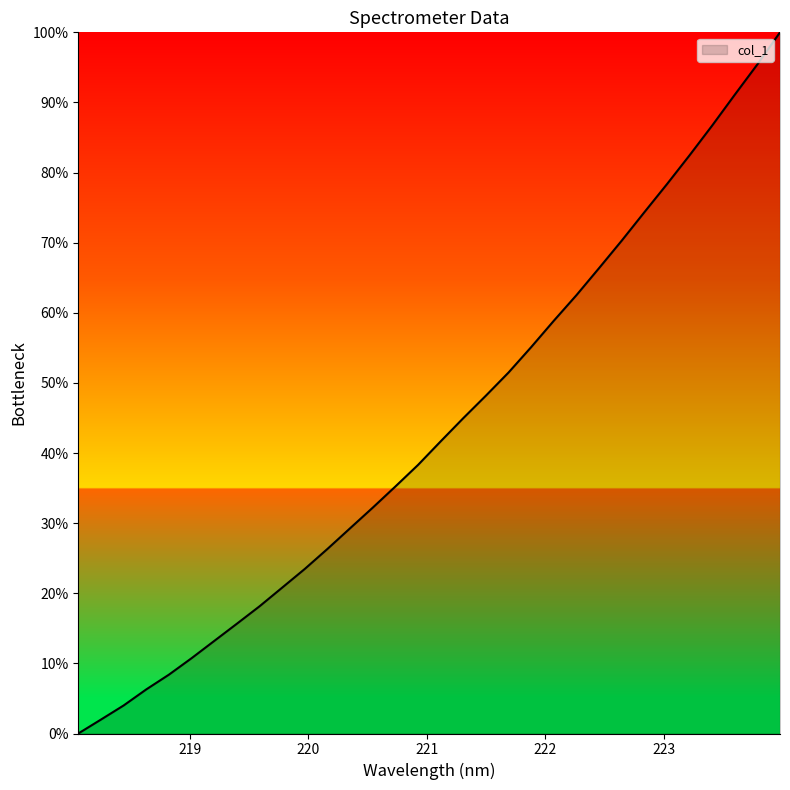

What is the difference between the maximum and minimum values?

100.0